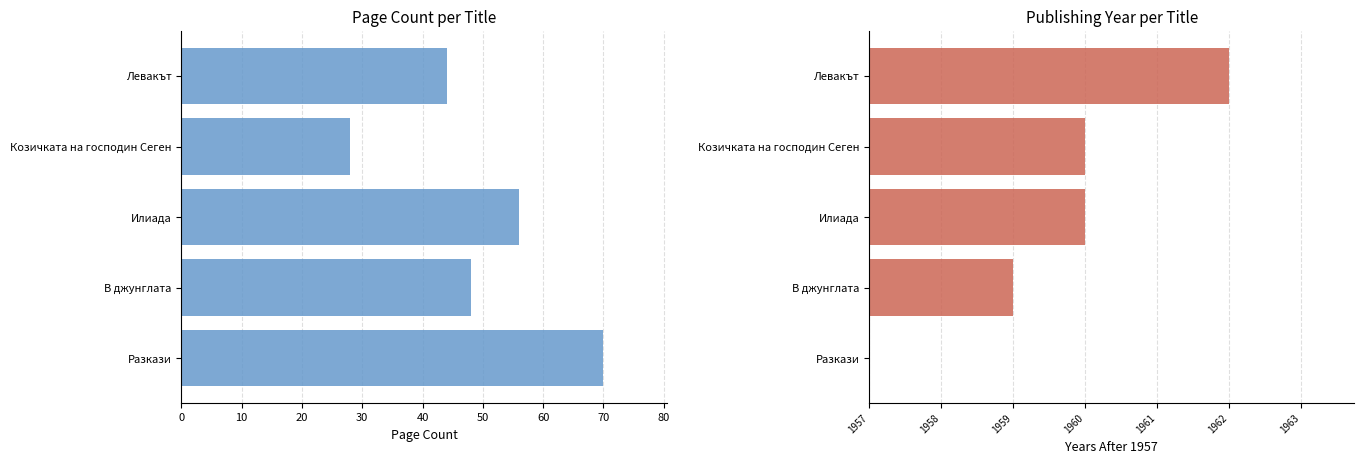

Rank the series by their average value, from highest to lowest.

pageCount, publishingYear